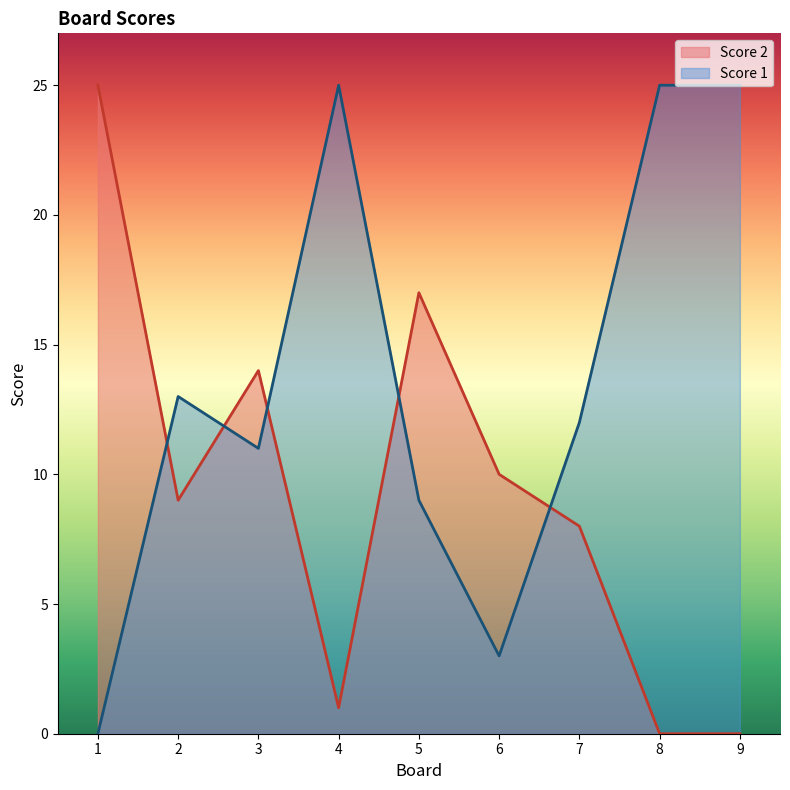

At which label does Score 1 first exceed 12?

2